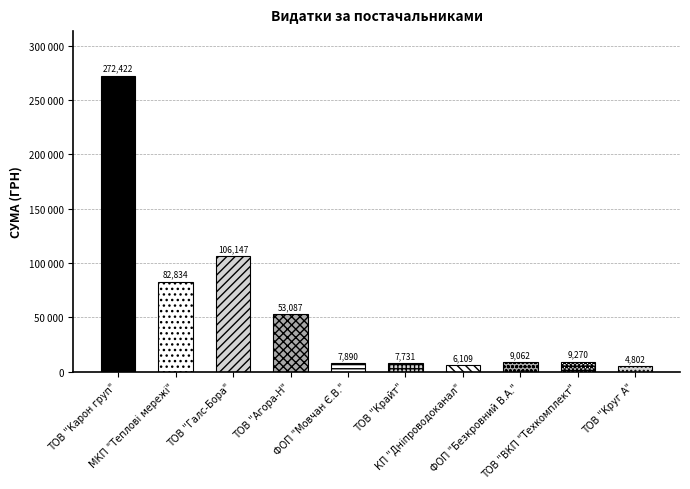

How many data points are above 9270?

4